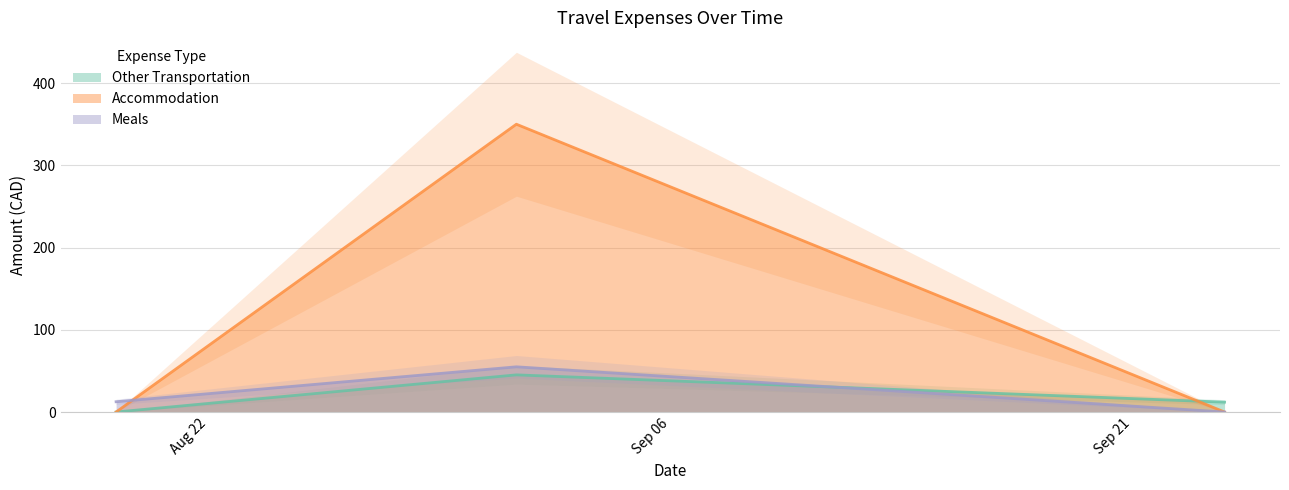

Where is Accommodation nearest to the value 175?

2021-08-19